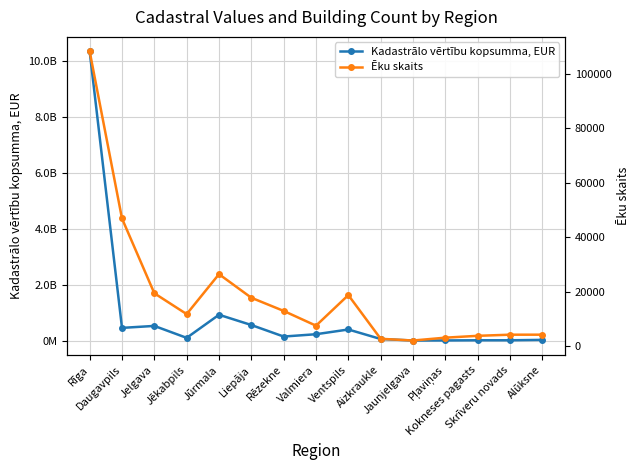

Does the chart display data point markers on the line(s)?

Yes